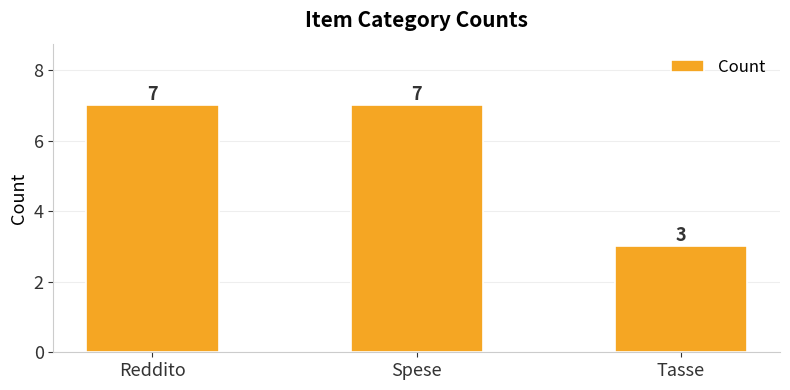

How many values are between 3 and 7?

3